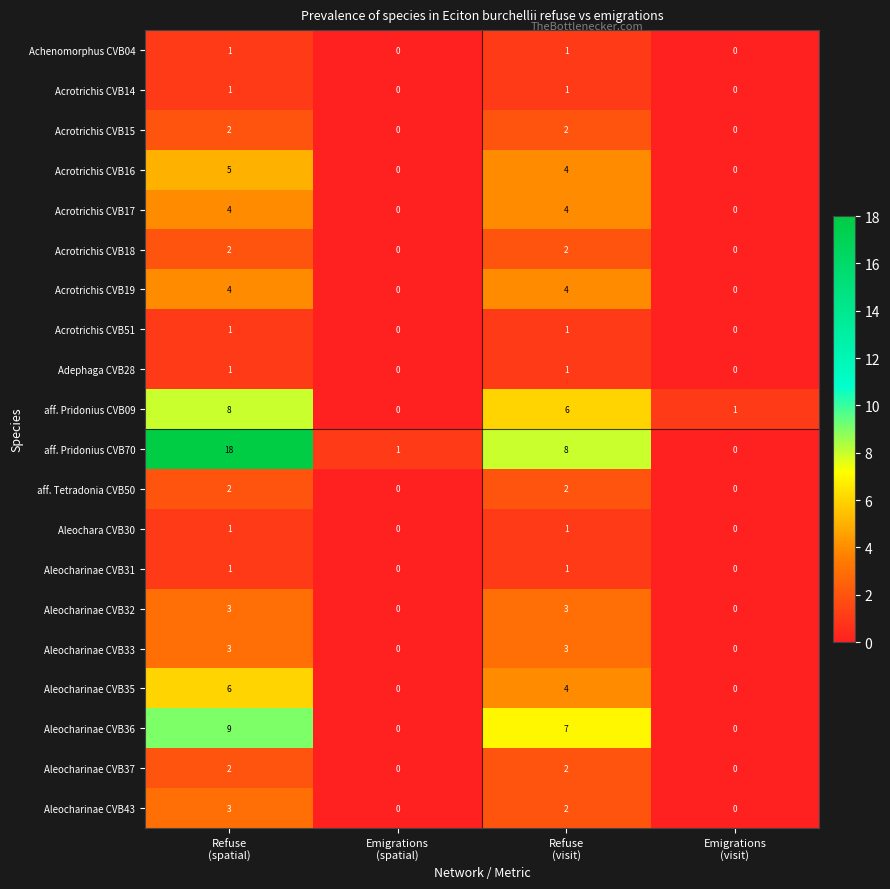

How many Aleocharinae CVB33 values are between 0 and 3?

4